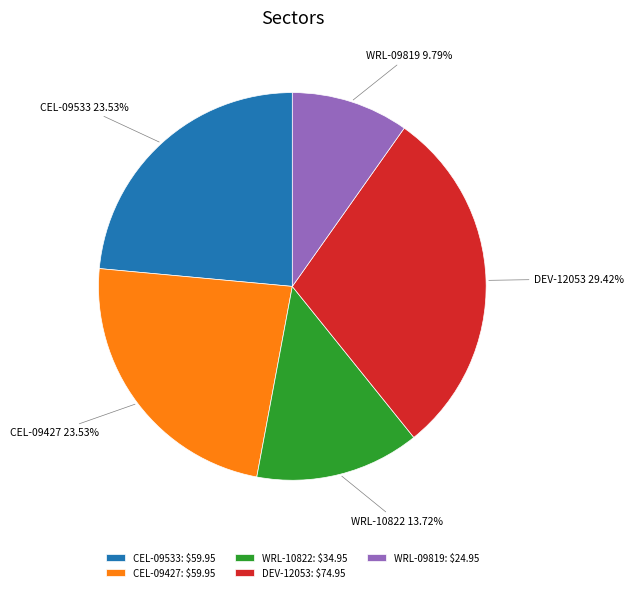

Count the number of slices in the pie.

5